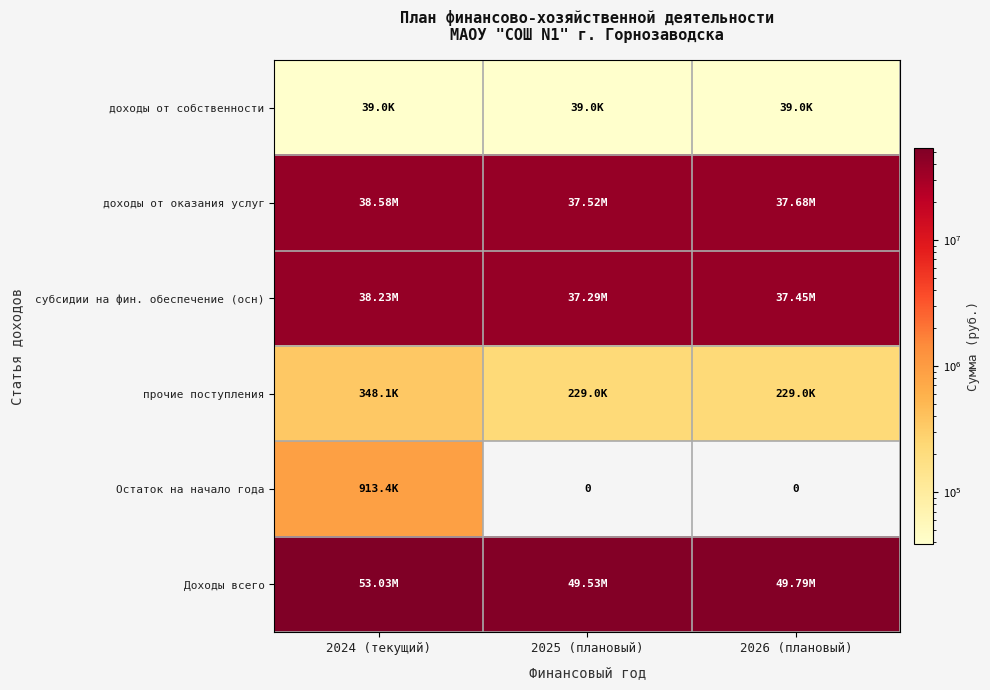

True or false: доходы от оказания услуг has a value of 37678300.0 at 2026 (плановый).

True